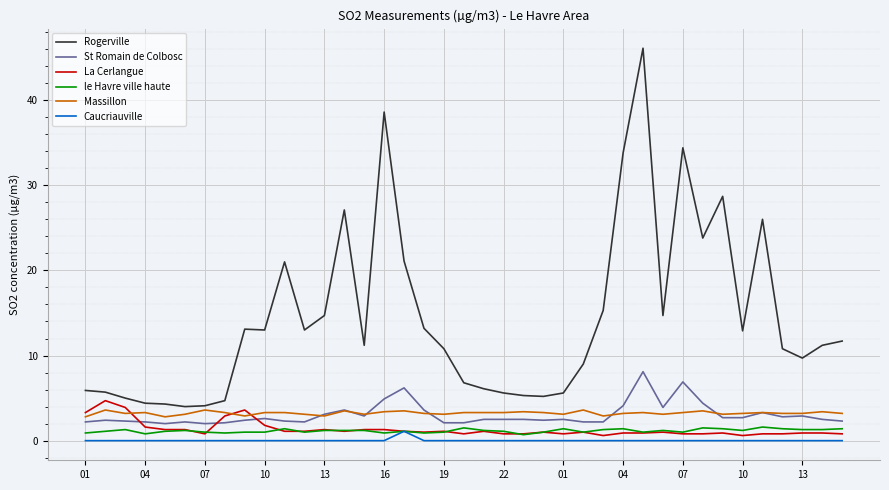

True or false: Rogerville and St Romain de Colbosc intersect in this chart.

False